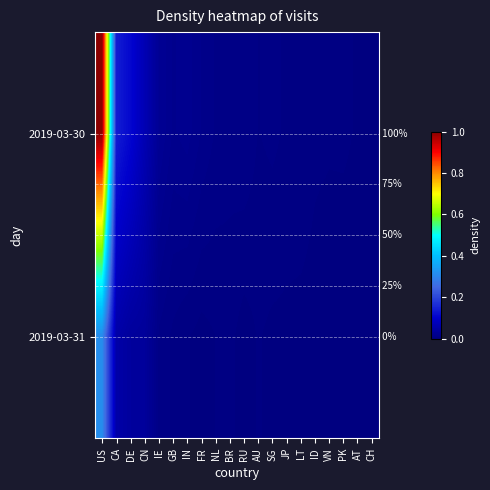

The value of 2019-03-30 at FR is 0.0. True or false?

False